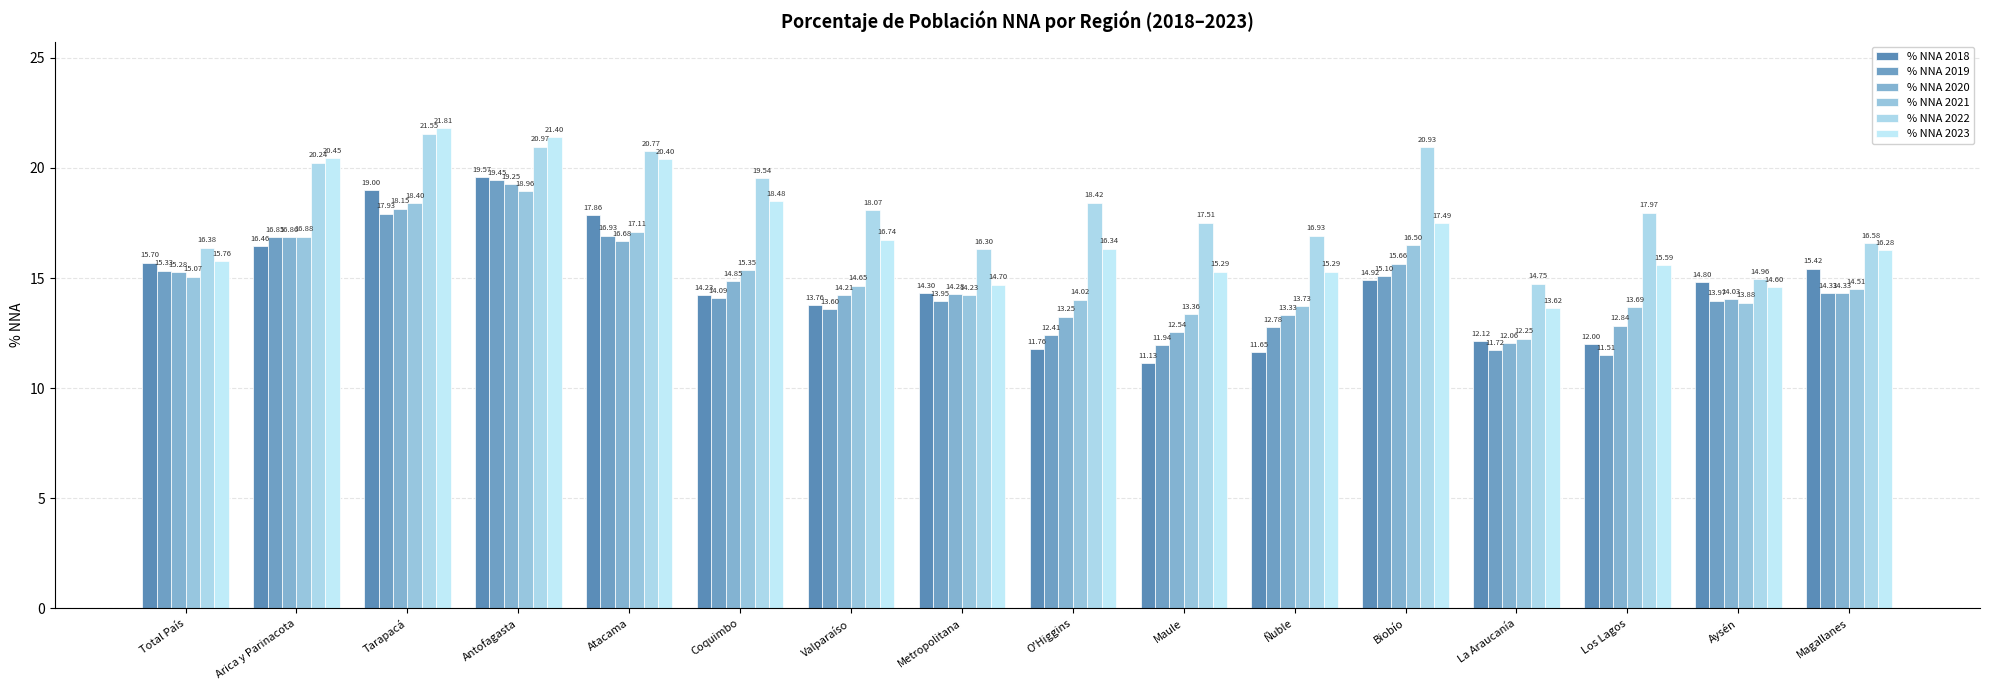

Reading left to right, extract all data points from this chart.

% NNA 2018: 15.7	16.5	19.0	19.6	17.9	14.2	13.8	14.3	11.8	11.1	11.7	14.9	12.1	12.0	14.8	15.4
% NNA 2019: 15.3	16.9	17.9	19.4	16.9	14.1	13.6	13.9	12.4	11.9	12.8	15.1	11.7	11.5	14.0	14.3
% NNA 2020: 15.3	16.9	18.1	19.2	16.7	14.8	14.2	14.3	13.2	12.5	13.3	15.7	12.1	12.8	14.0	14.3
% NNA 2021: 15.1	16.9	18.4	19.0	17.1	15.3	14.7	14.2	14.0	13.4	13.7	16.5	12.2	13.7	13.9	14.5
% NNA 2022: 16.4	20.2	21.6	21.0	20.8	19.5	18.1	16.3	18.4	17.5	16.9	20.9	14.8	18.0	15.0	16.6
% NNA 2023: 15.8	20.4	21.8	21.4	20.4	18.5	16.7	14.7	16.3	15.3	15.3	17.5	13.6	15.6	14.6	16.3